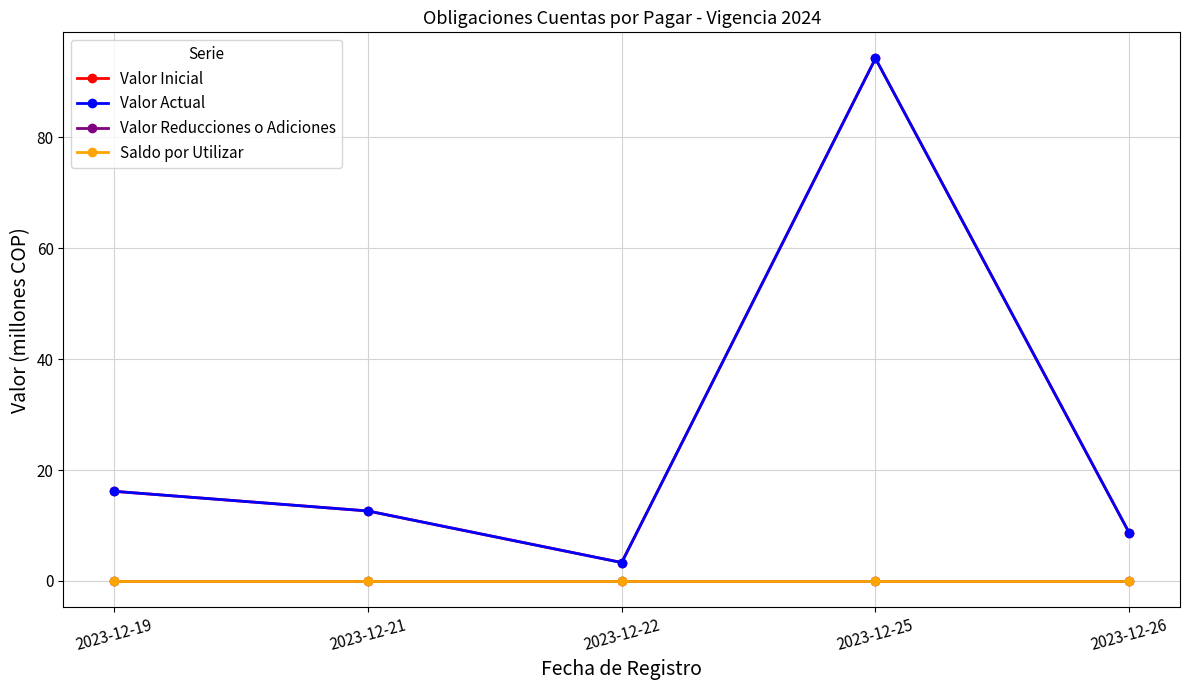

True or false: Valor Reducciones o Adiciones and Saldo por Utilizar cross at least once.

False